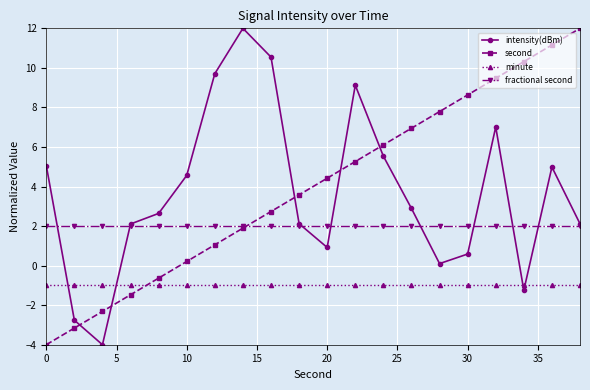

What is the maximum value shown in the chart?

12.0